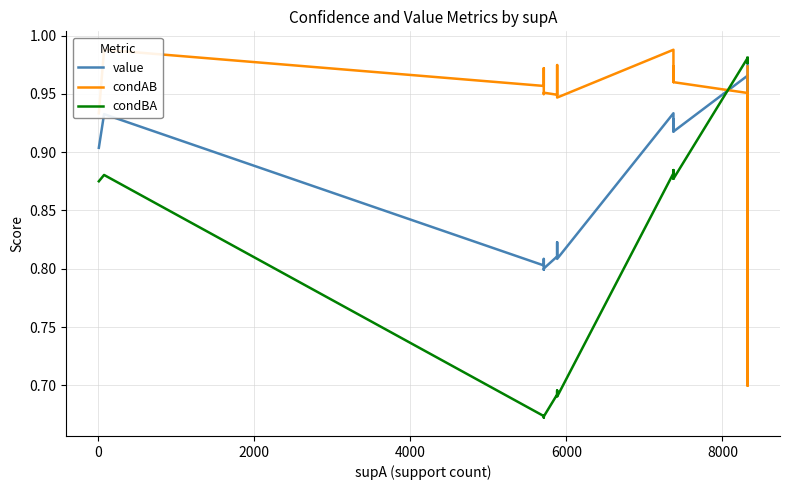

What is the lowest value of the condAB series?

0.7